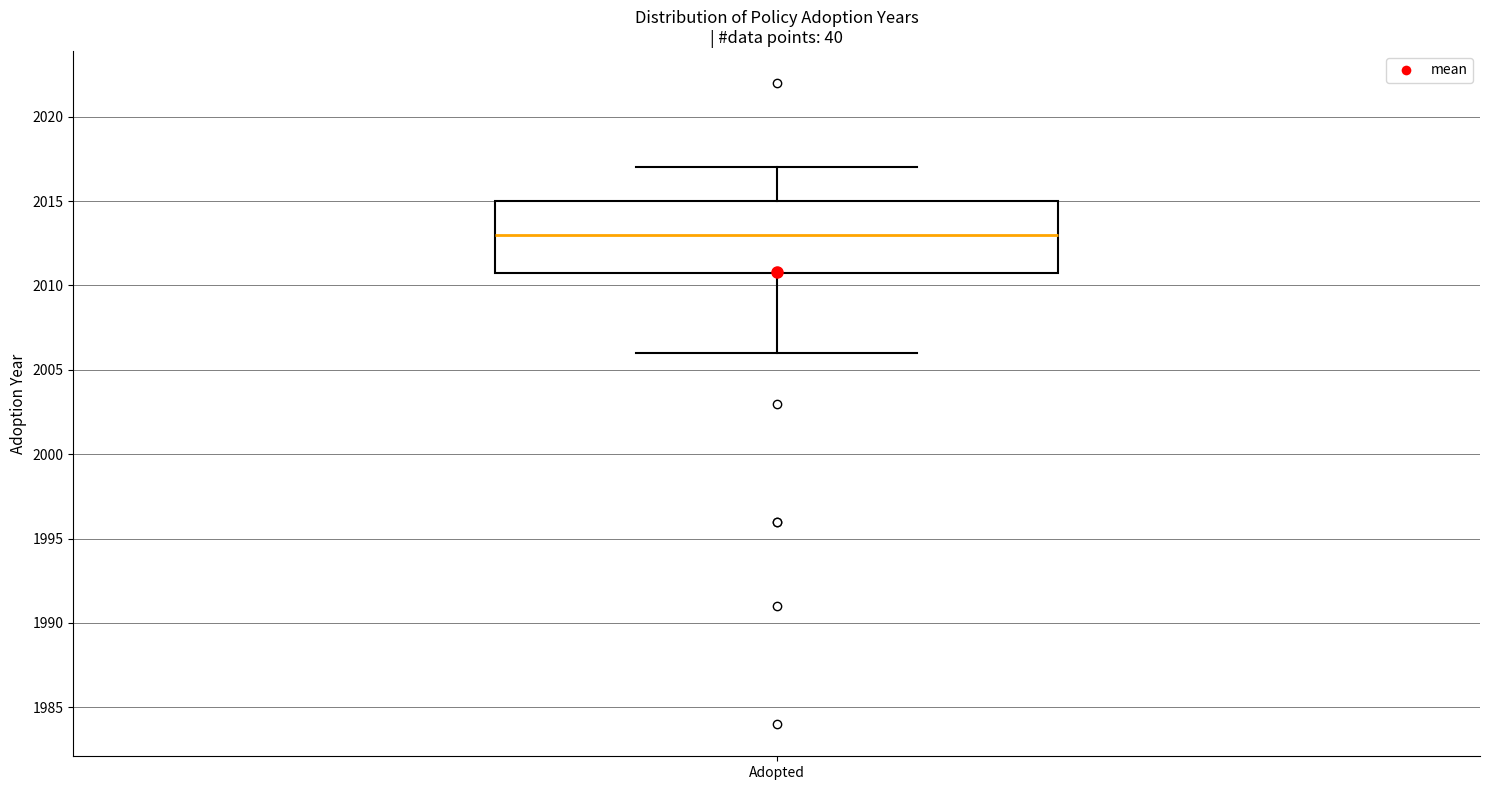

Transcribe this box plot: give where the median line is, the range the box spans, and where the two whiskers end, as read against the y-axis. The values are not printed on the chart, so give them approximately, as read against the axis.

median 2013, box 2011 to 2015, whiskers 2006 to 2017